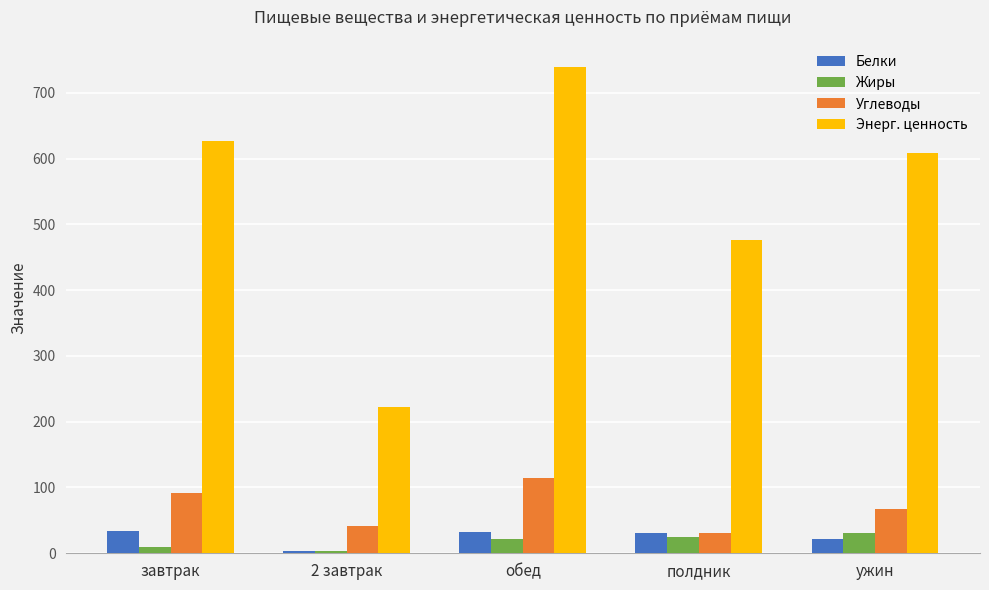

What is the label of the 4th bar from the left?

полдник